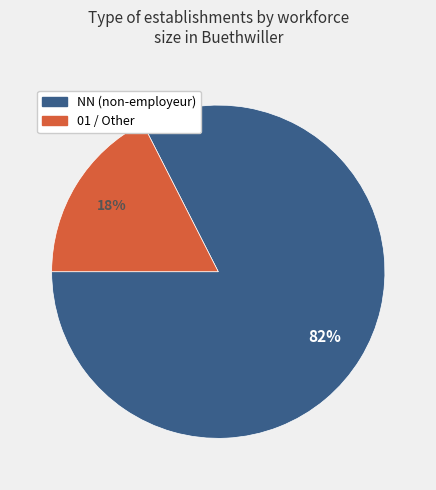

To the nearest percent, what is the average slice percentage?

50%